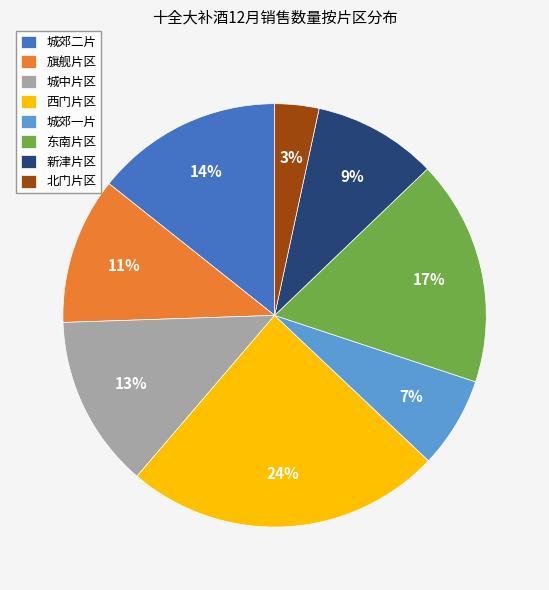

How many slices are in this pie chart?

8